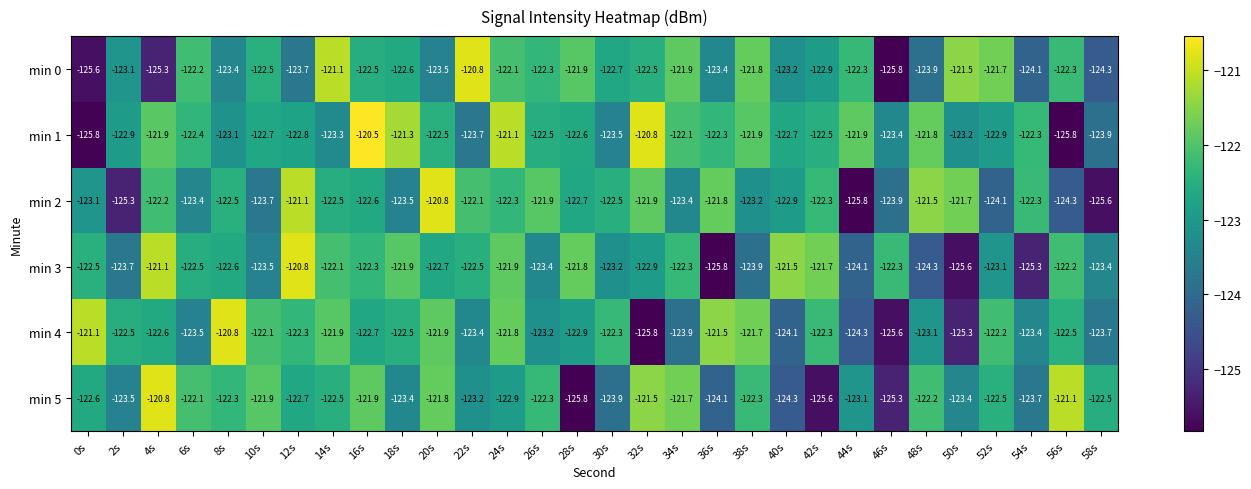

What is the difference between the min 0 values at 10s and 4s?

2.8